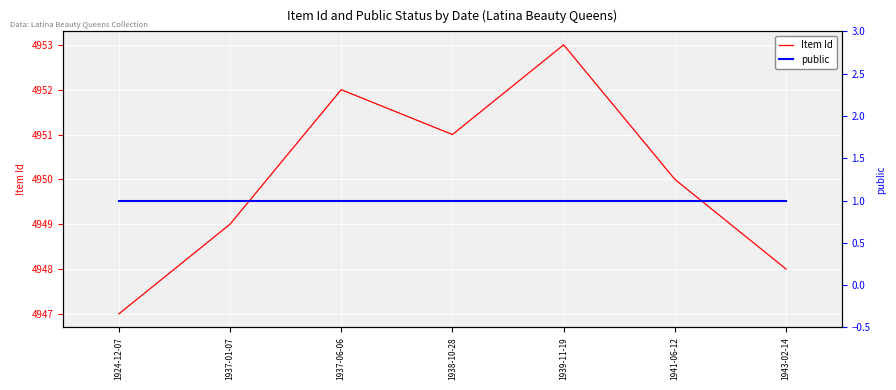

What is the approximate value of Item Id at 1938-10-28?

4951